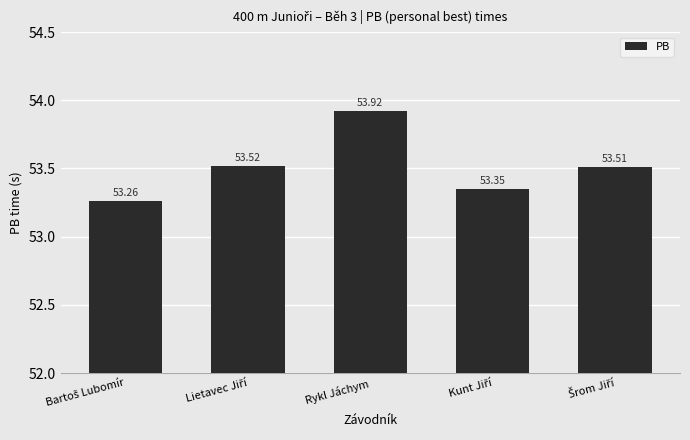

Count the values in the range 53 to 54.

5